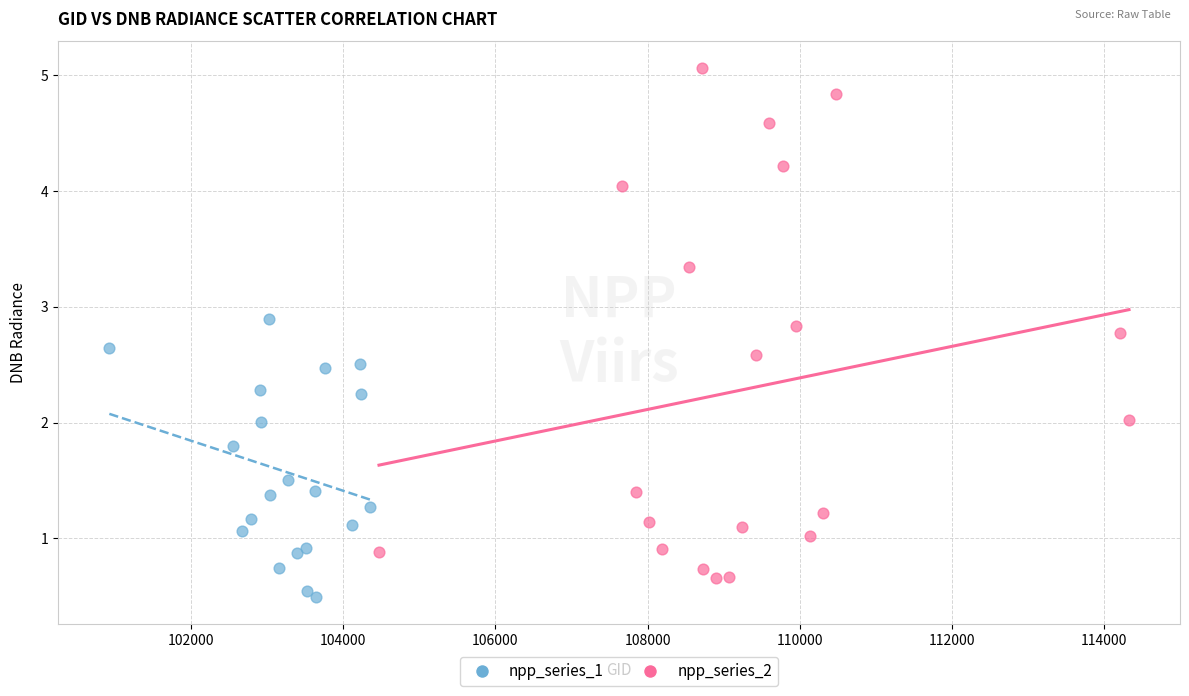

Which series contains the highest Y value?

npp_series_2